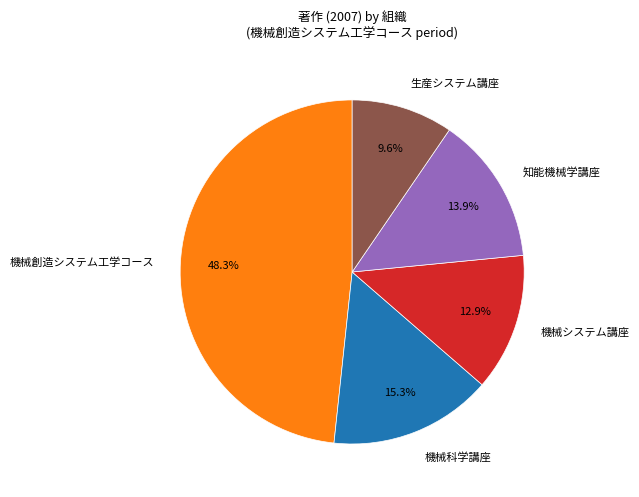

How many segments does this pie chart have?

5